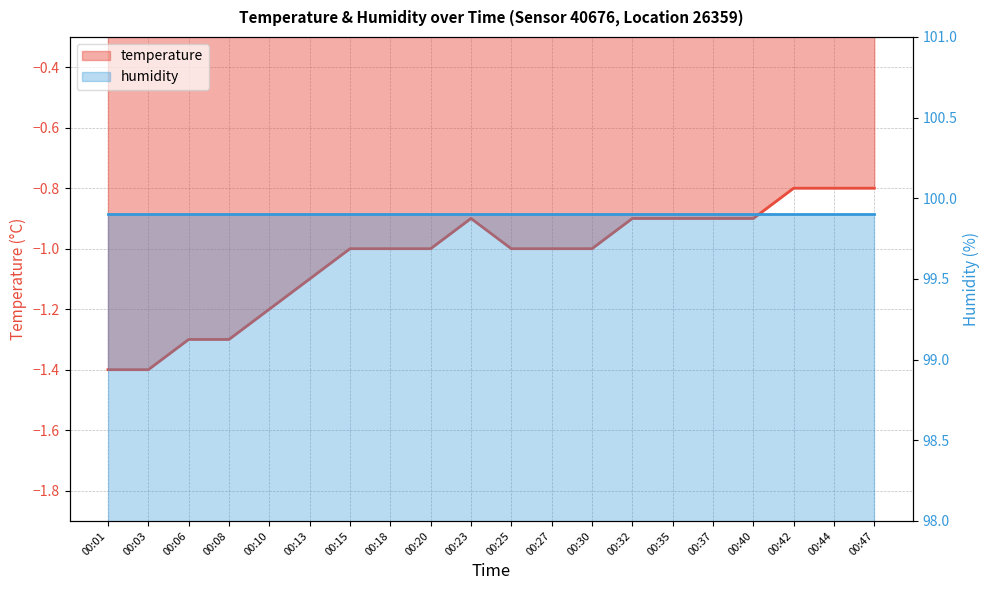

Does the chart display data point markers on the line(s)?

No